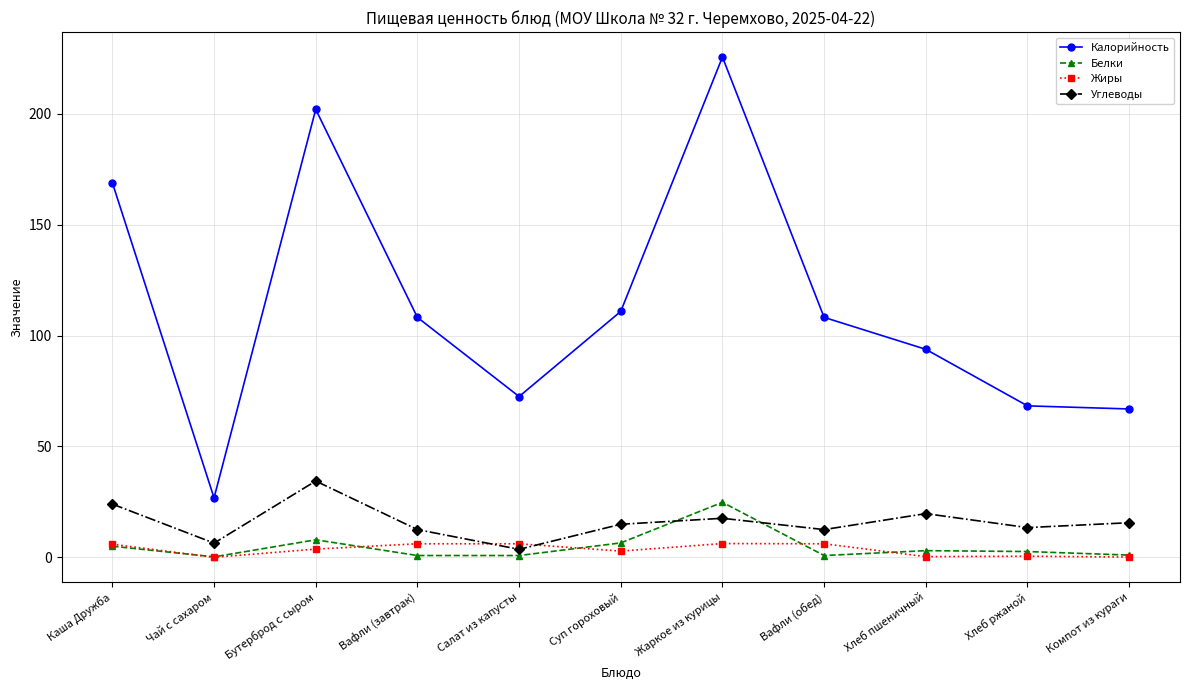

What is the difference between the maximum and minimum values in the Жиры series?

6.2